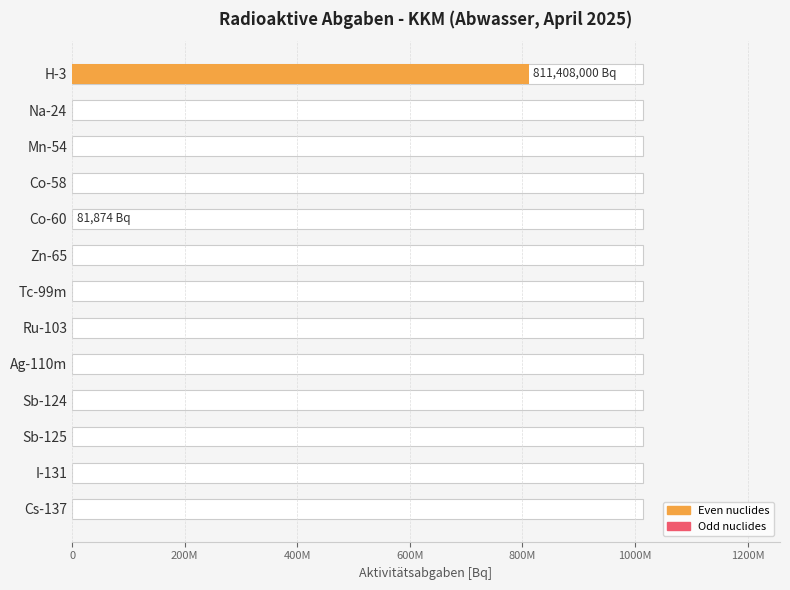

Between 8 and 200M, which is larger?

8